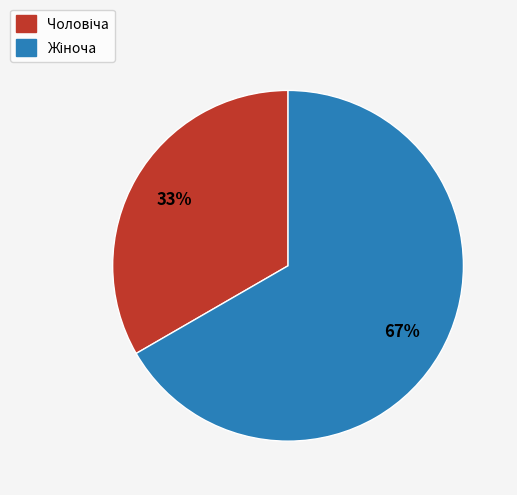

Does any single category account for the majority?

Yes